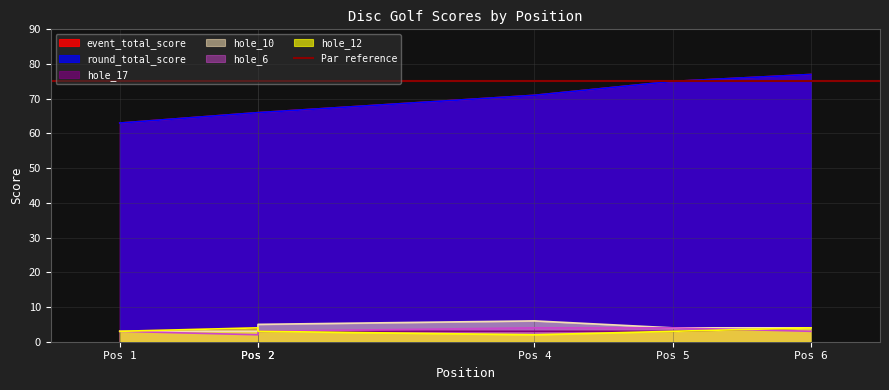

How many lines are shown in the chart?

6